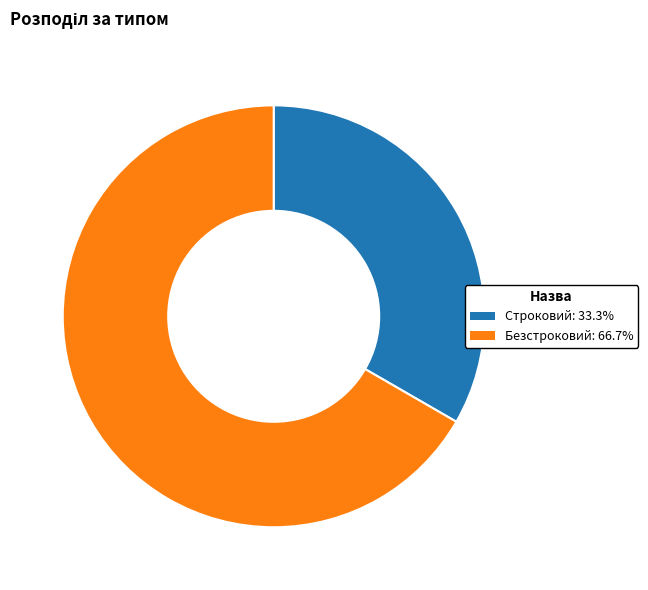

Which slice represents more than half of the pie?

Безстроковий